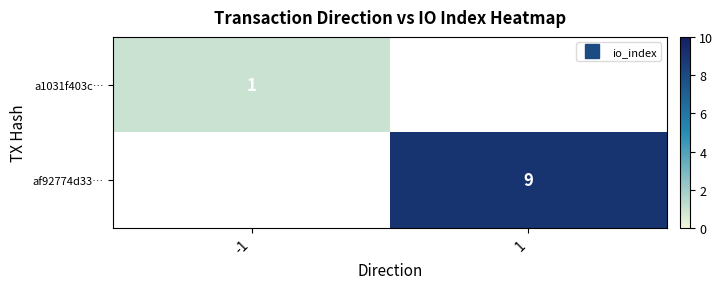

Rank the series by their maximum value, from lowest to highest.

a1031f403c…, af92774d33…